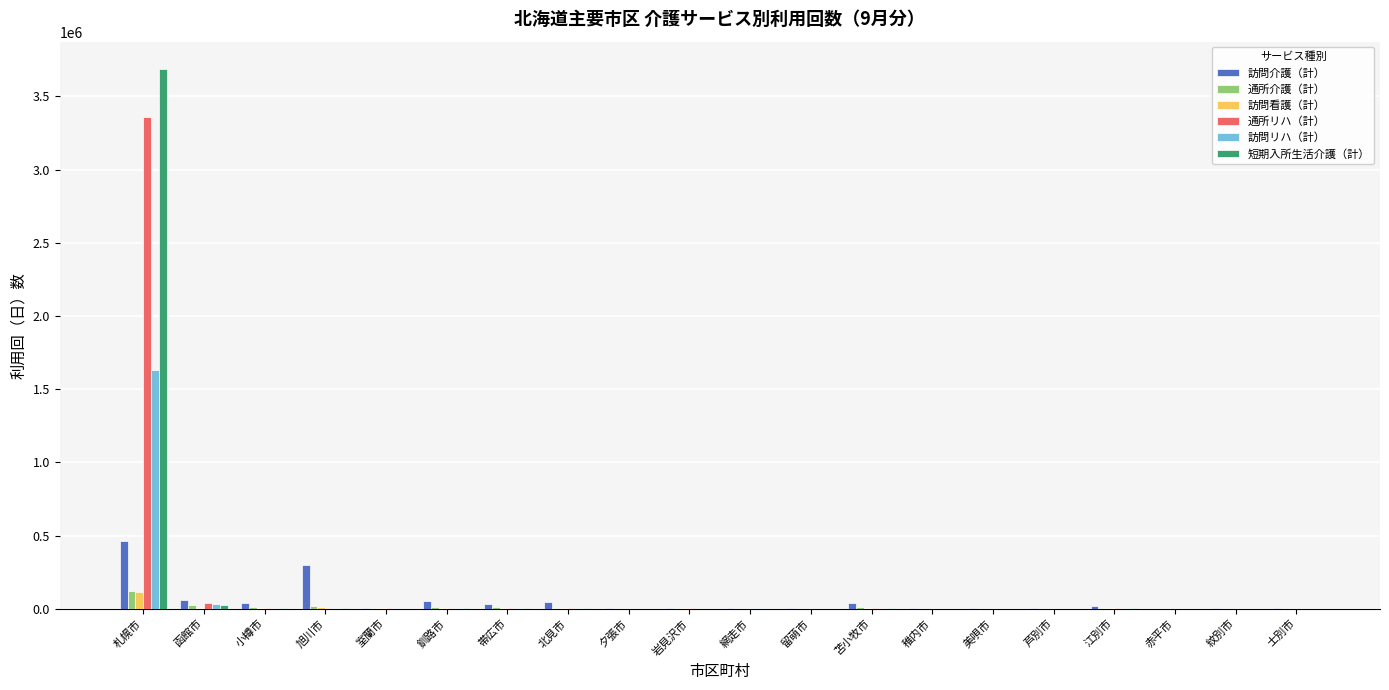

What is the sum of the 通所リハ（計） values at 苫小牧市 and 紋別市?

2985